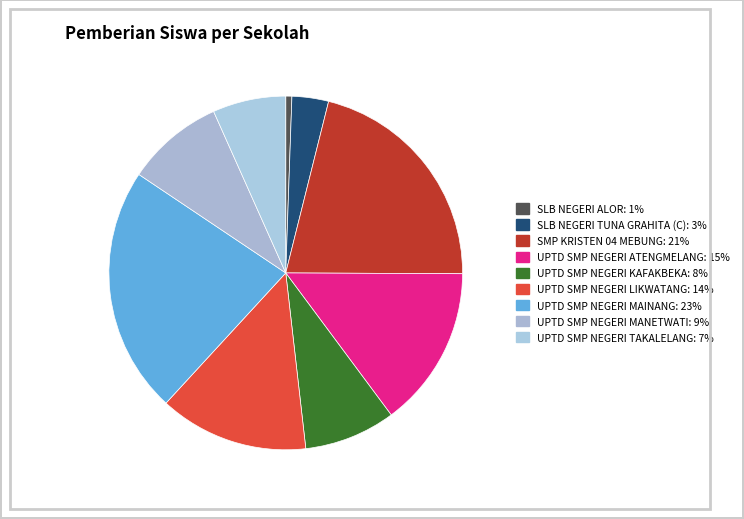

Combined, do UPTD SMP NEGERI TAKALELANG and SLB NEGERI TUNA GRAHITA (C) account for over 50%?

No